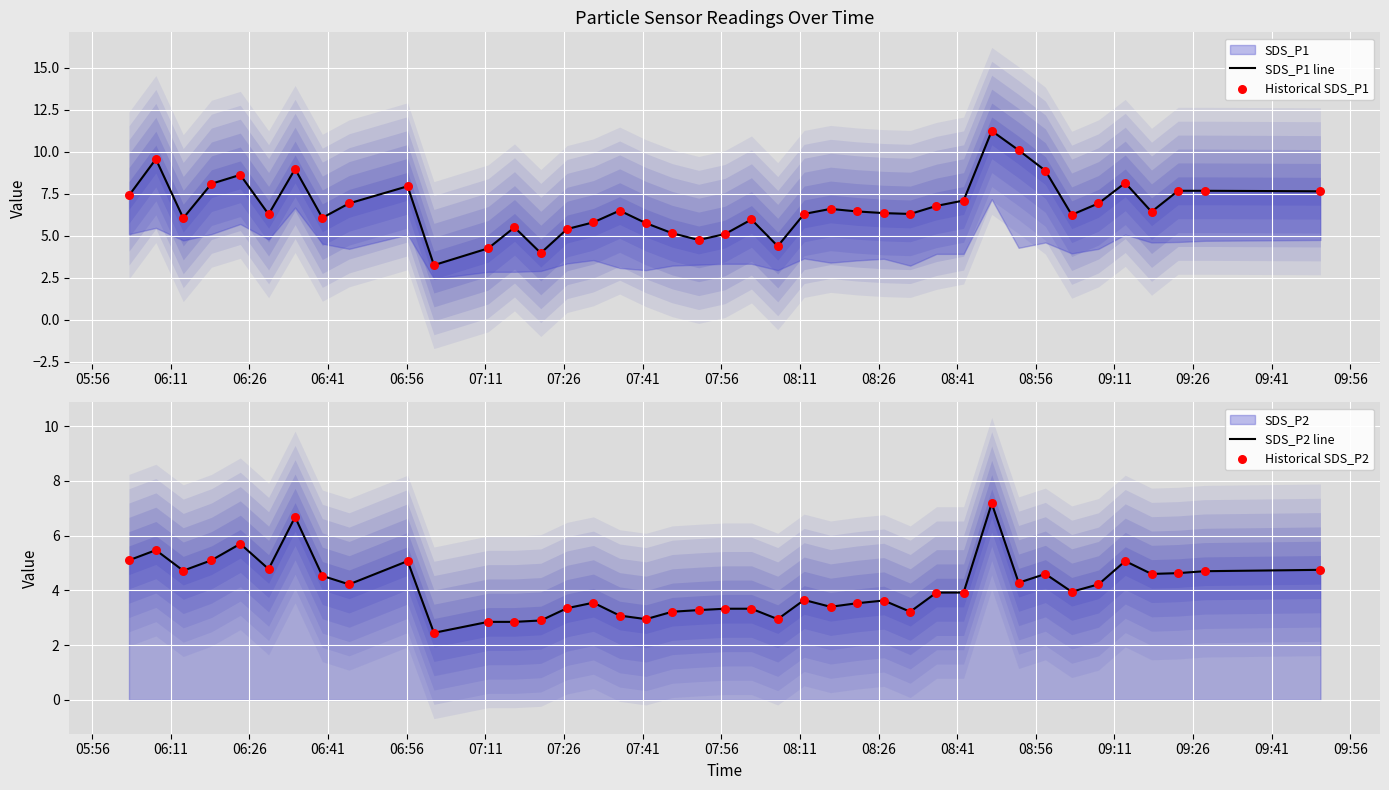

Which series has the largest total across all categories?

SDS_P1 line